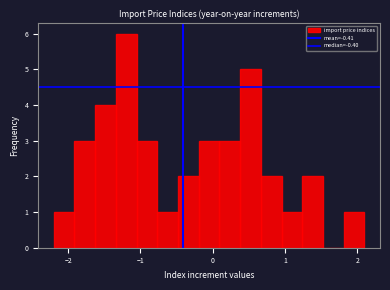

Around what value on the x-axis is the tallest bar? Give the approximate position of its centre, as read against the axis.

-1.2